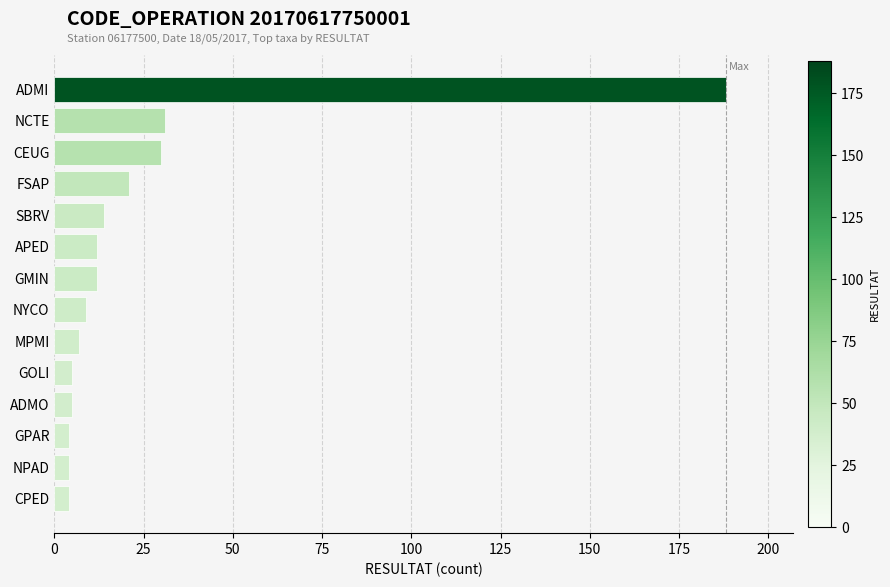

What is the maximum value shown in the chart?

188